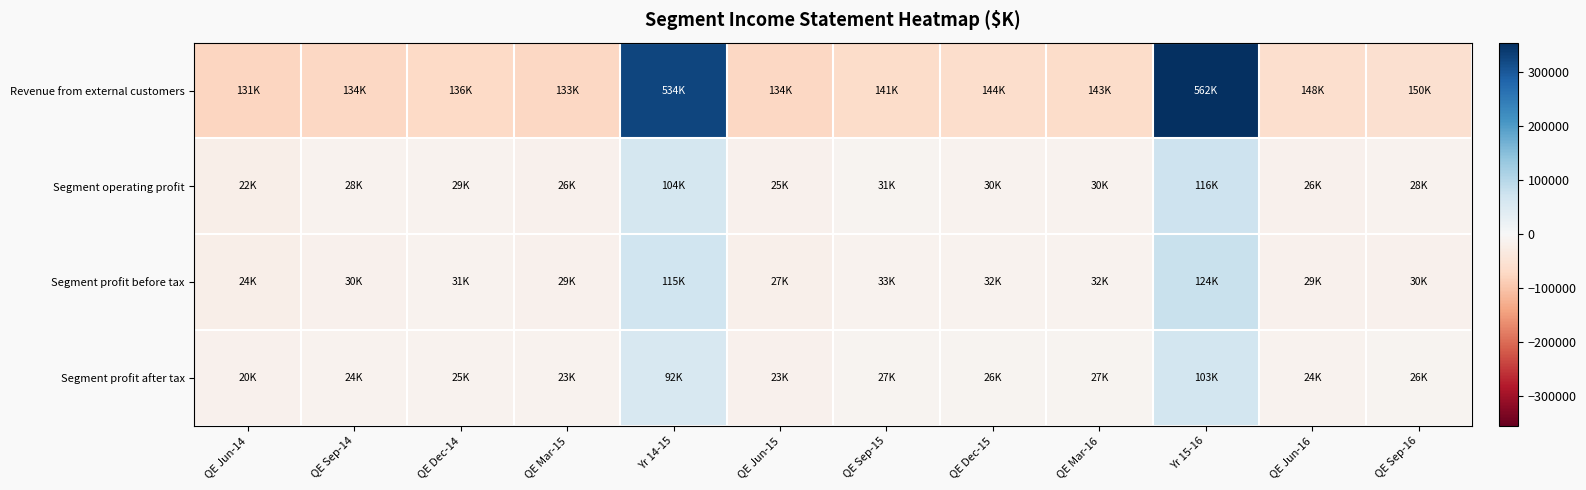

What is the spread (max minus min) of values at QE Dec-15?

52847.3